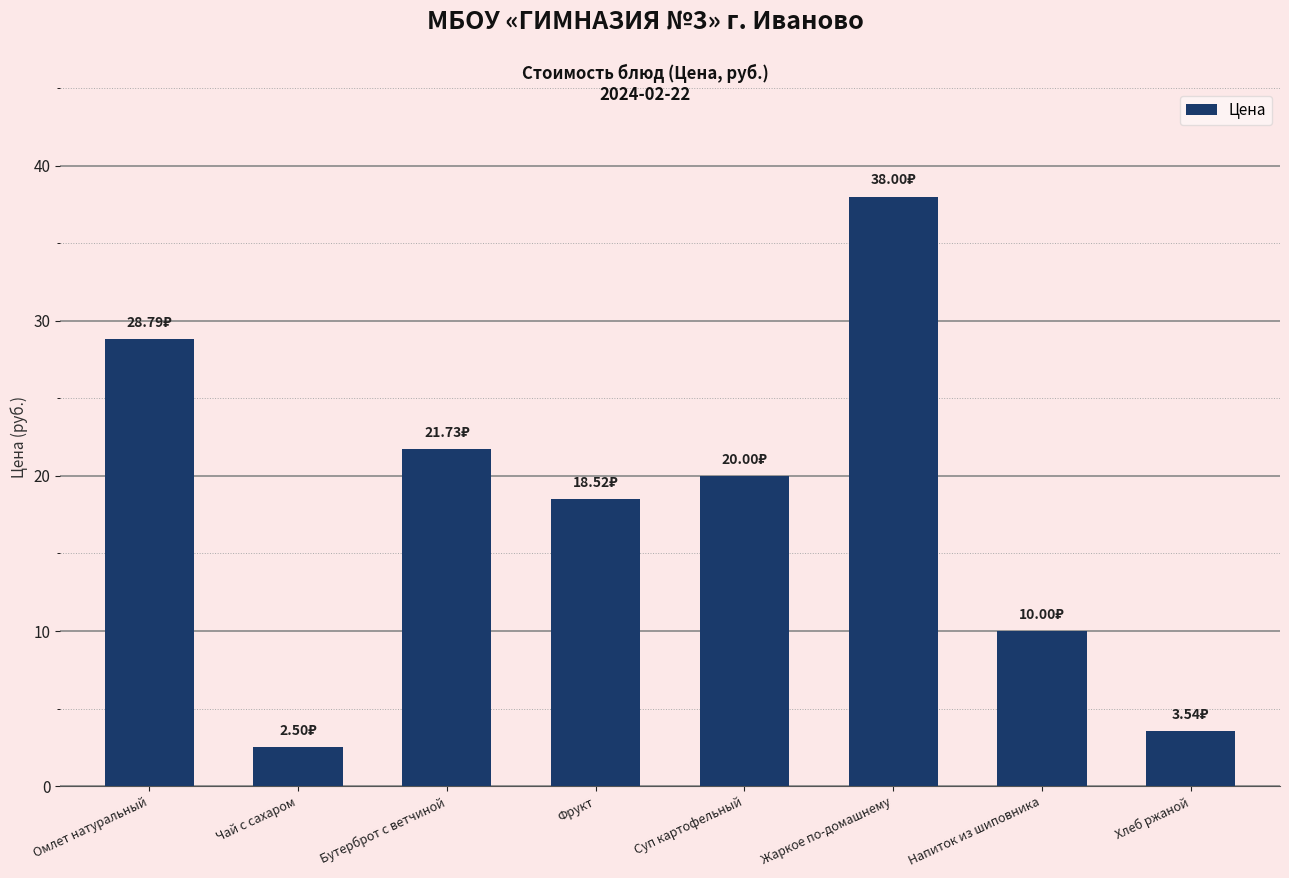

What is the difference between the maximum and minimum values?

35.5